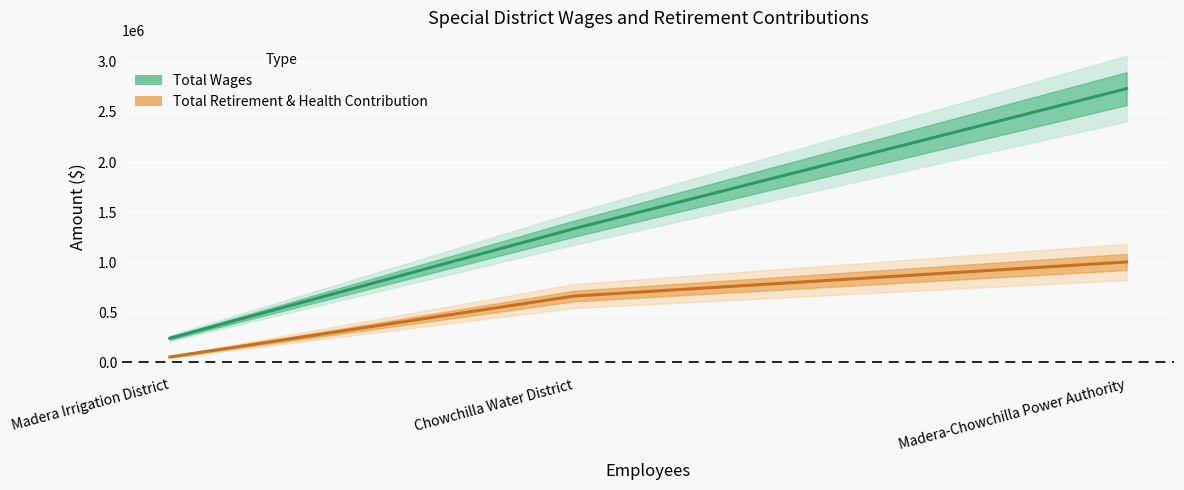

What are all the series names shown in the legend?

Total Wages, Total Retirement & Health Contribution